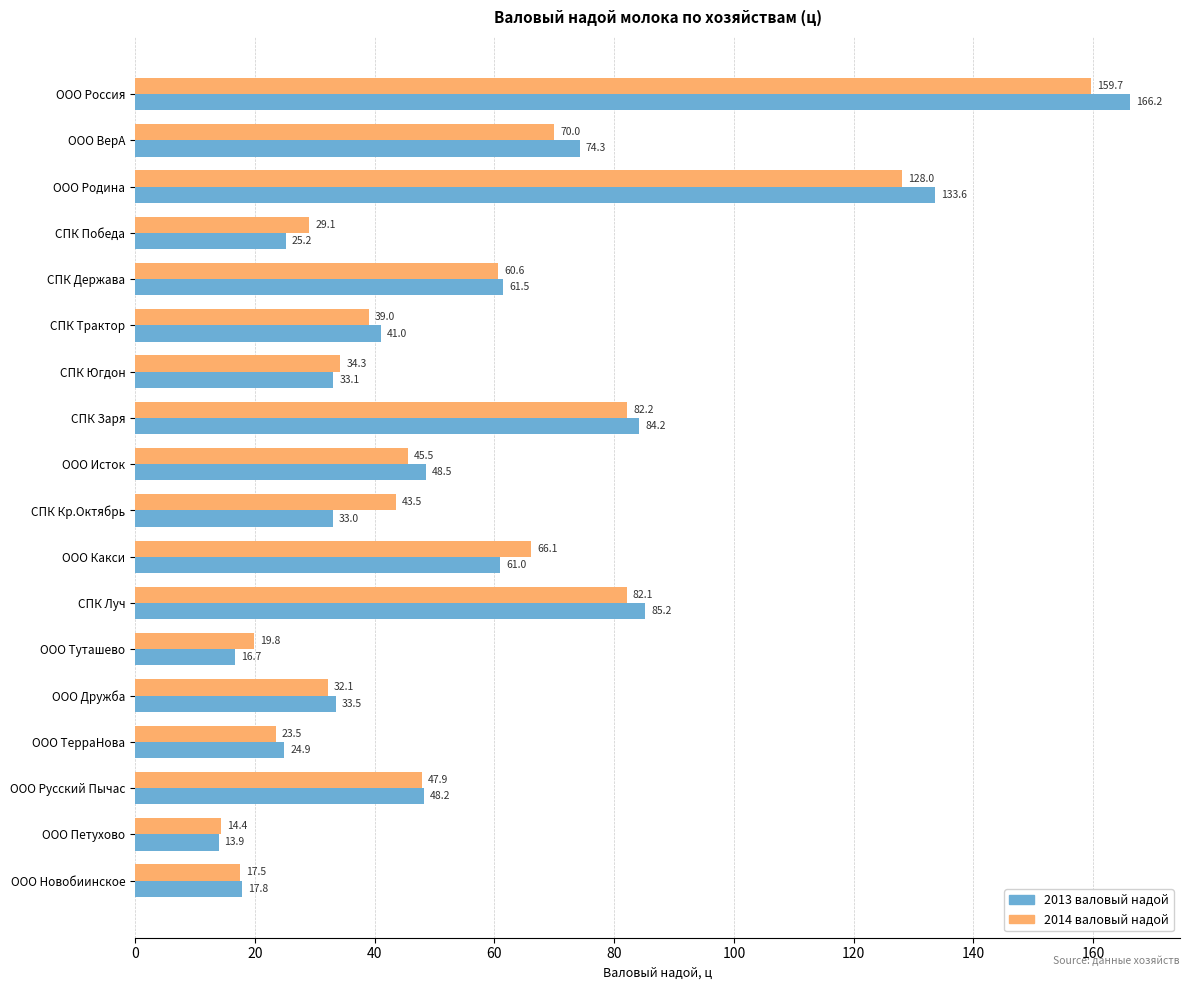

Rank the series by their maximum value, from highest to lowest.

2013 валовый надой, 2014 валовый надой